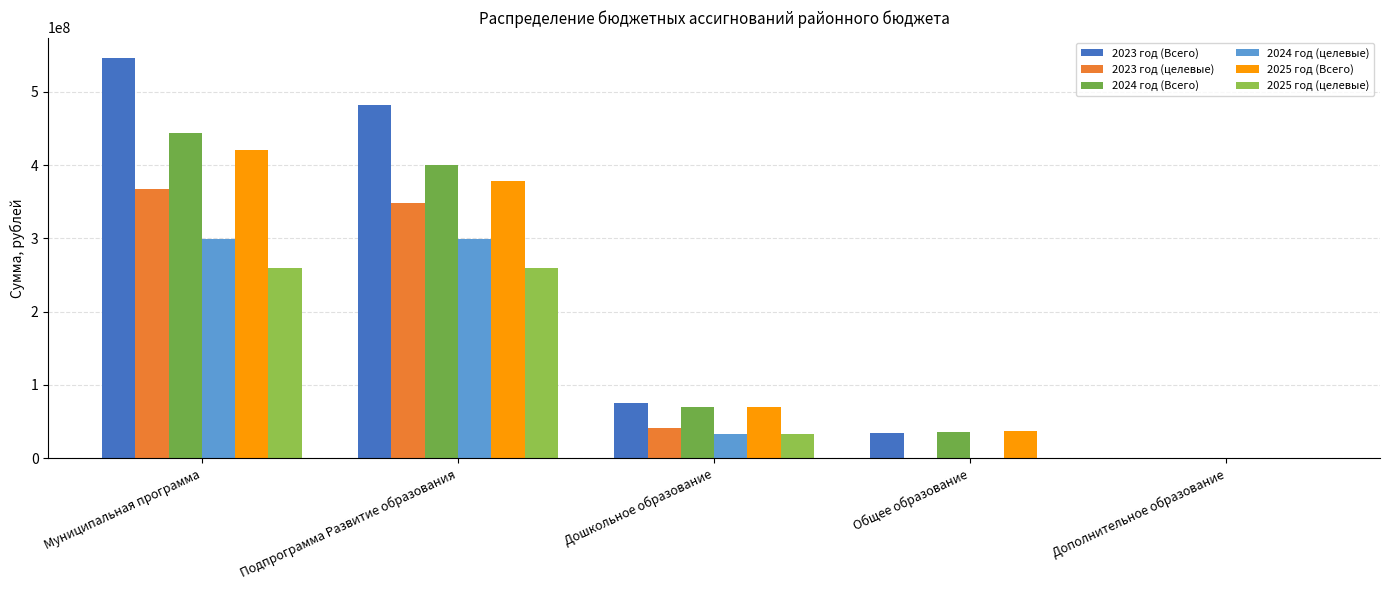

Is the value of 2024 год (Всего) at Муниципальная программа greater than the value of 2023 год (Всего) at Дополнительное образование?

Yes